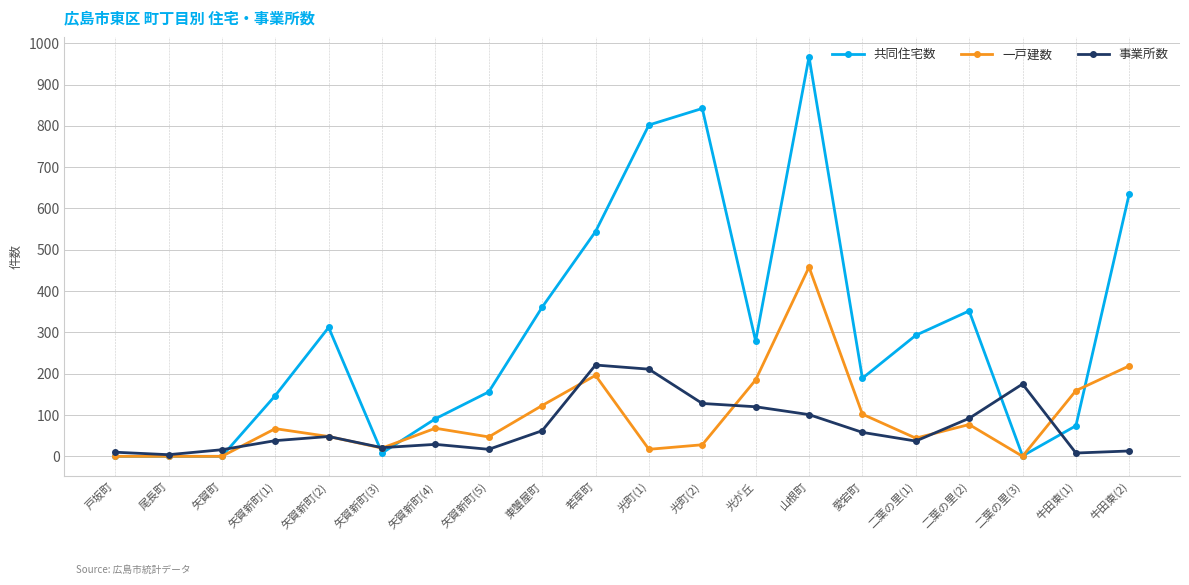

What is the value of the 事業所数 point at the 16th from the left?

37